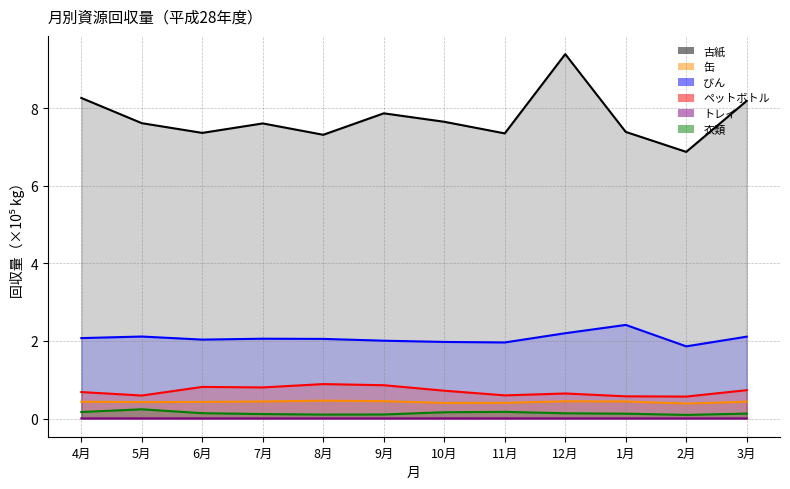

True or false: 缶 and 衣類 cross at least once.

False